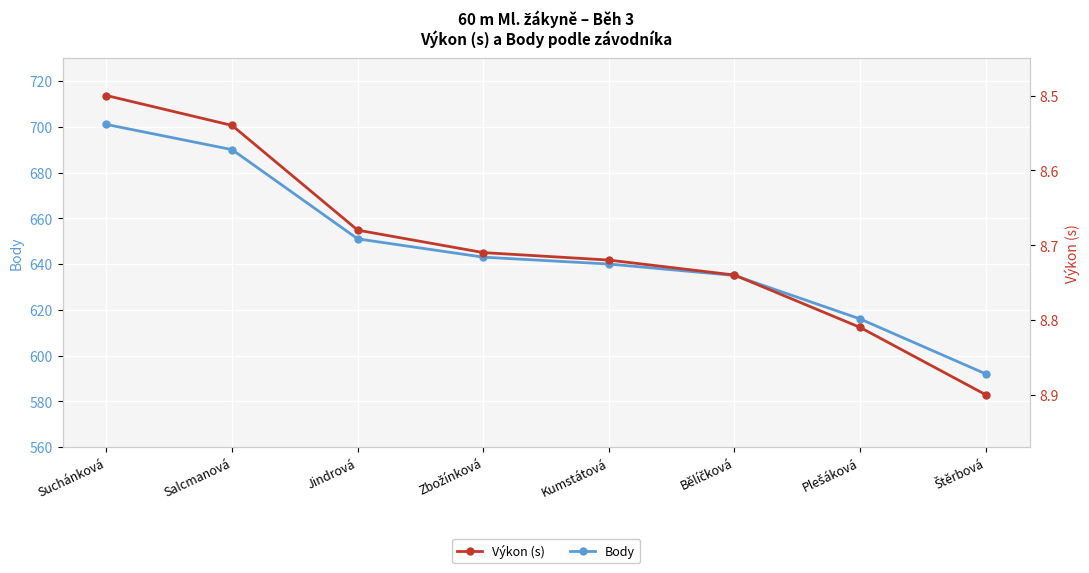

What is the total value across all series at Plešáková?

624.8